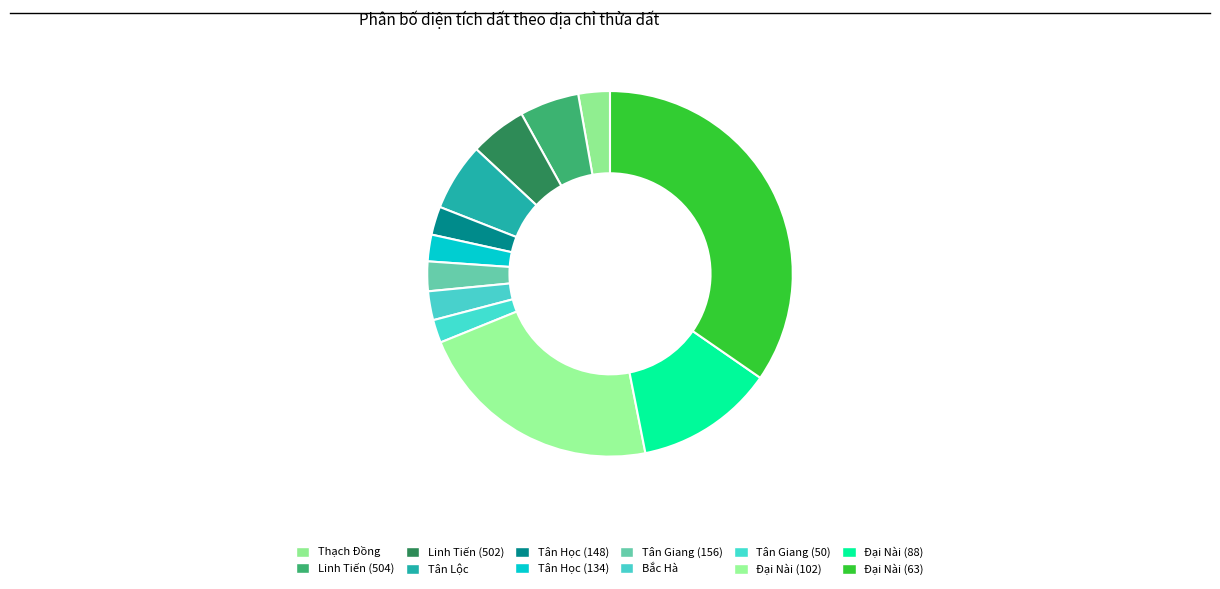

Which category has the biggest portion of the pie?

TDP 3, phường Đại Nài (63)